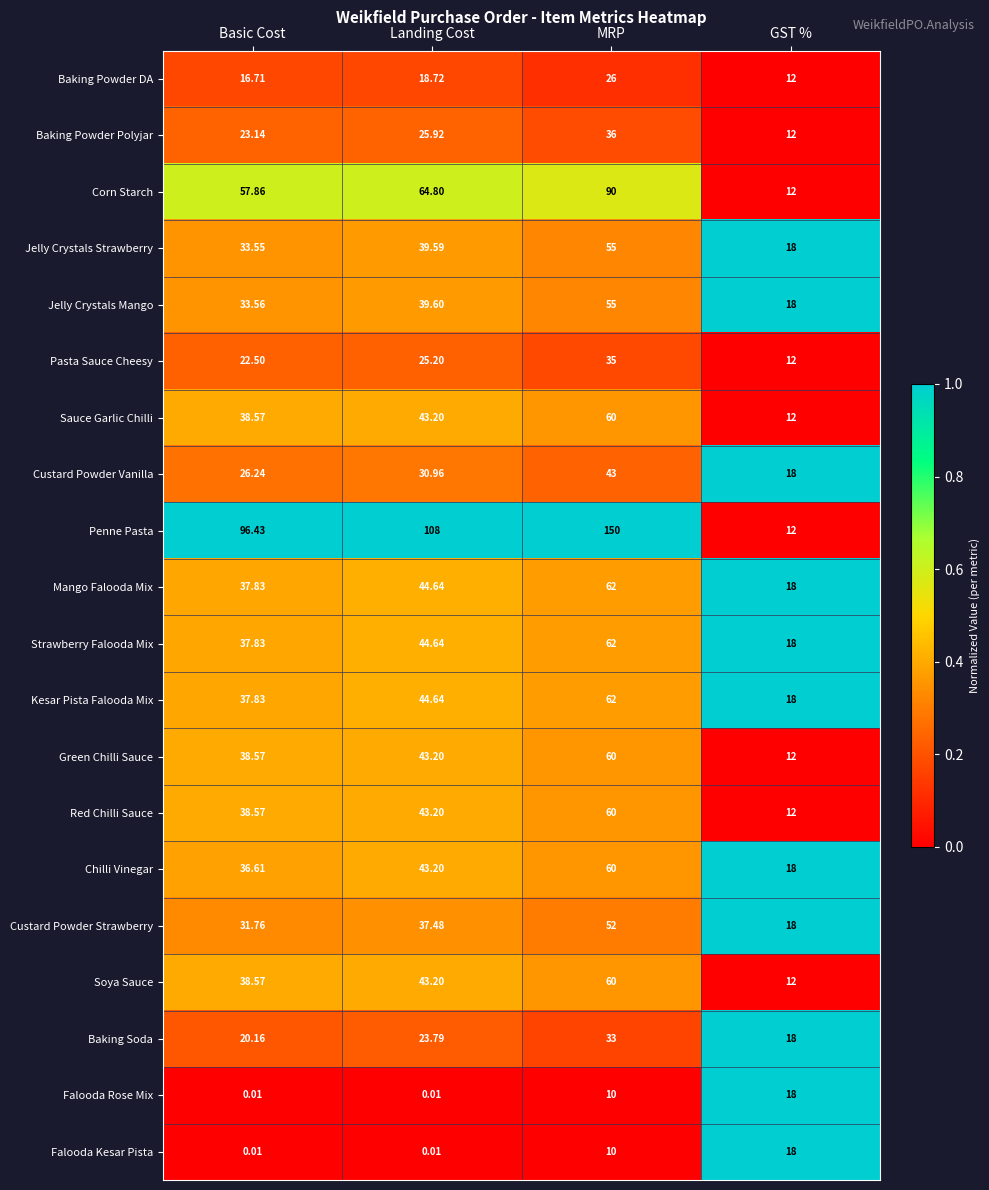

At how many categories does at least one series exceed 0?

4